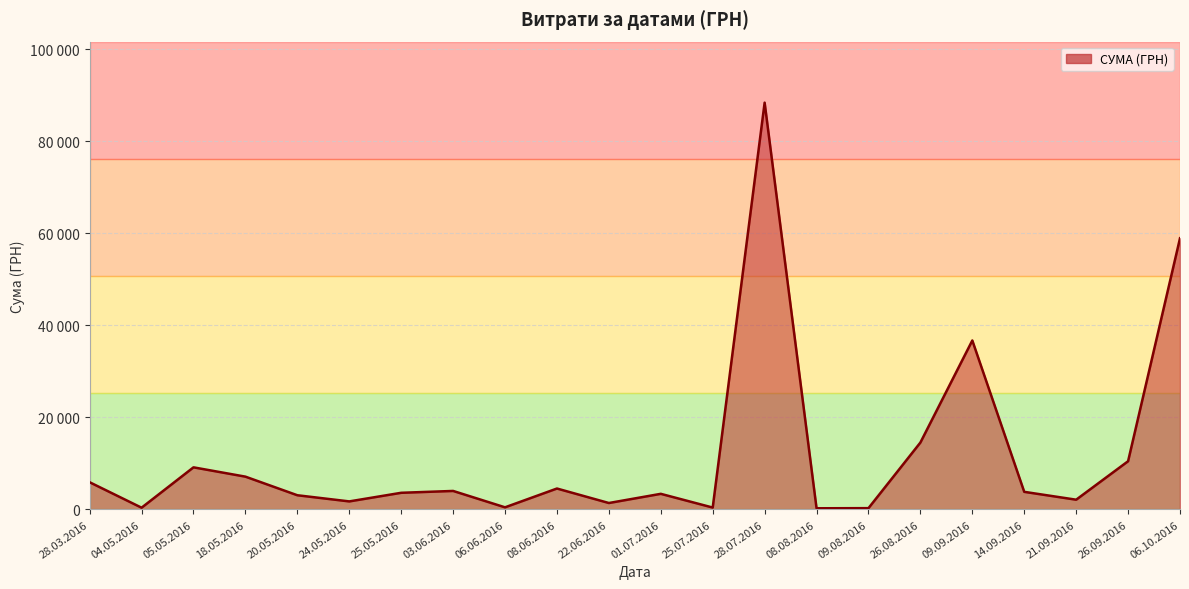

Is this an area chart (filled region under the line)?

Yes